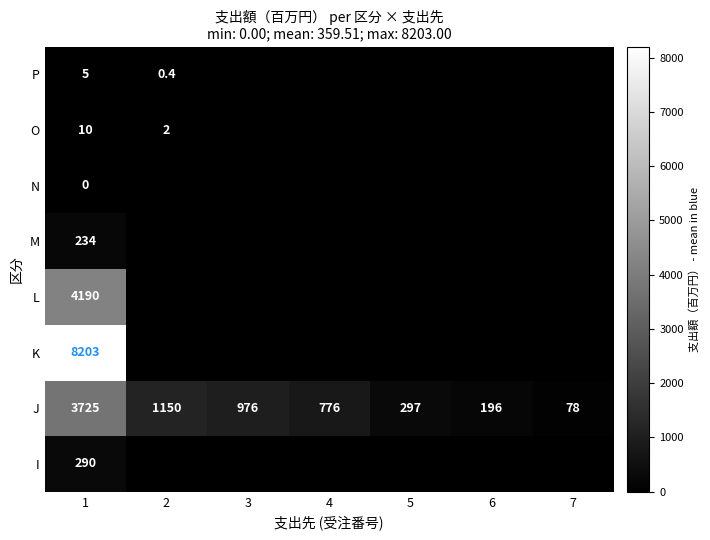

Which has a higher value, 7 or 1?

1